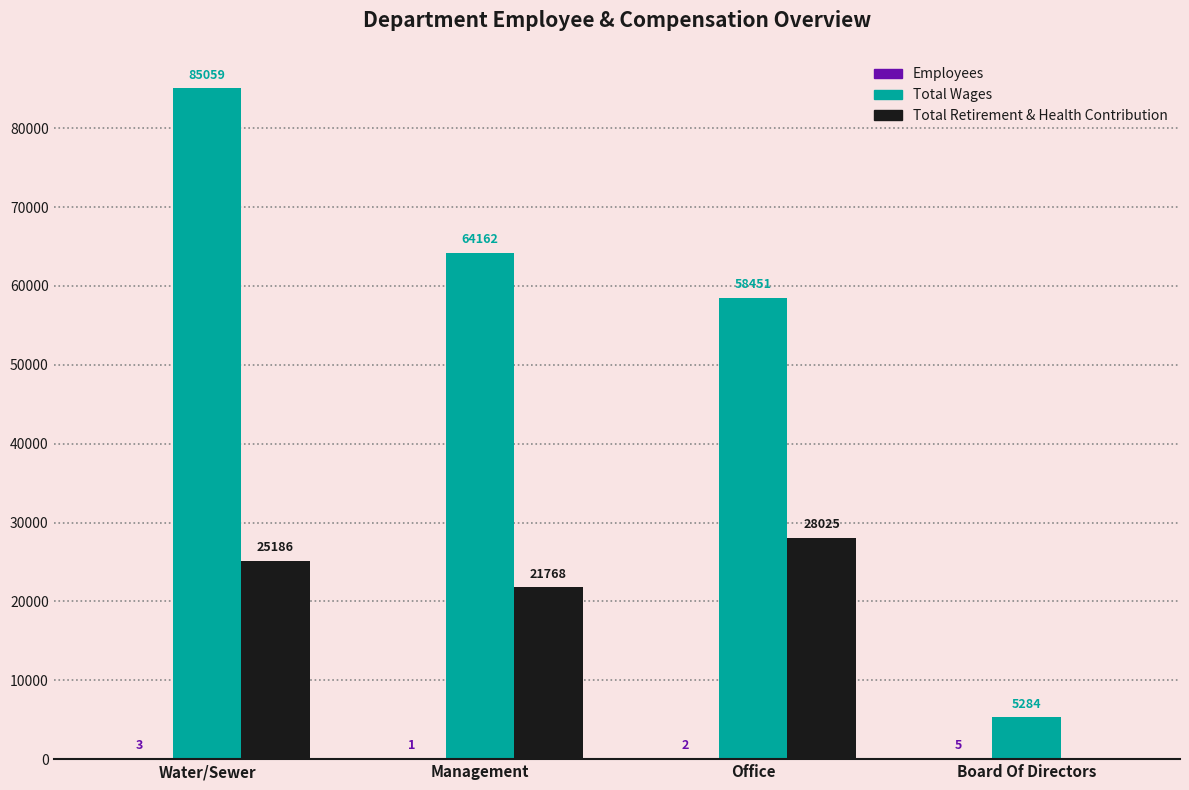

What is the sum of the Total Wages values at Board Of Directors and Management?

69446